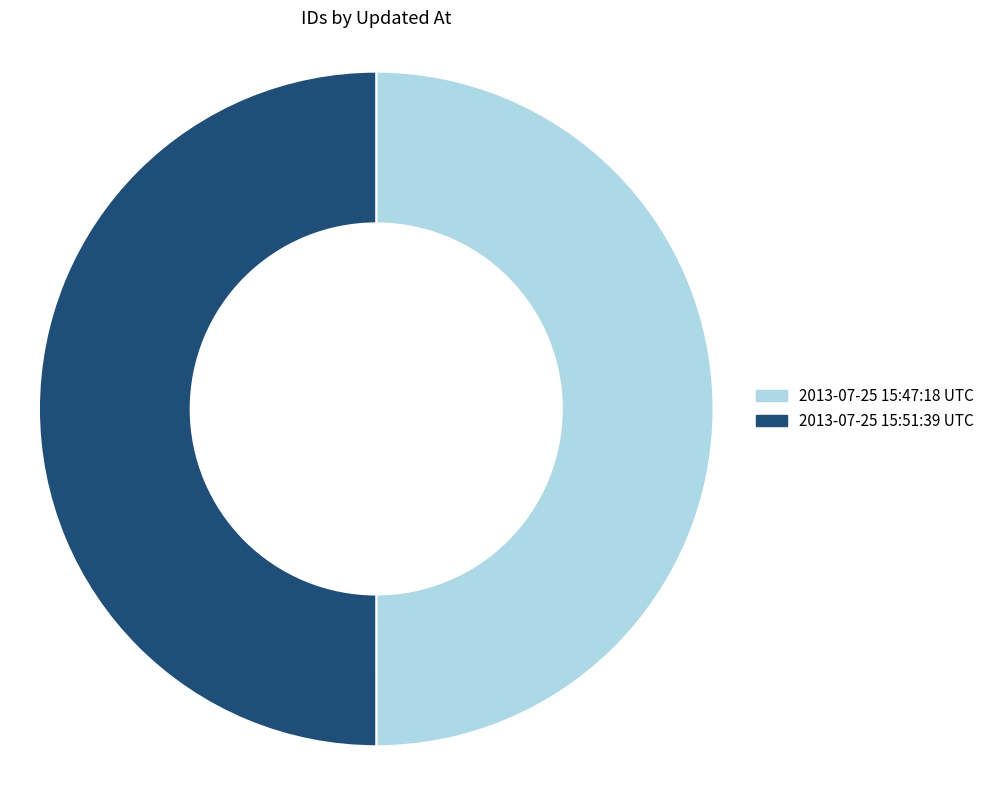

True or false: 2013-07-25 15:47:18 UTC accounts for 50% of the total.

True